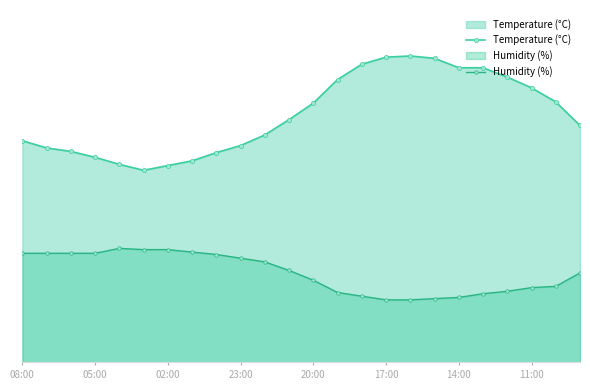

List the series in order of their overall mean, highest first.

Temperature (°C), Humidity (%)